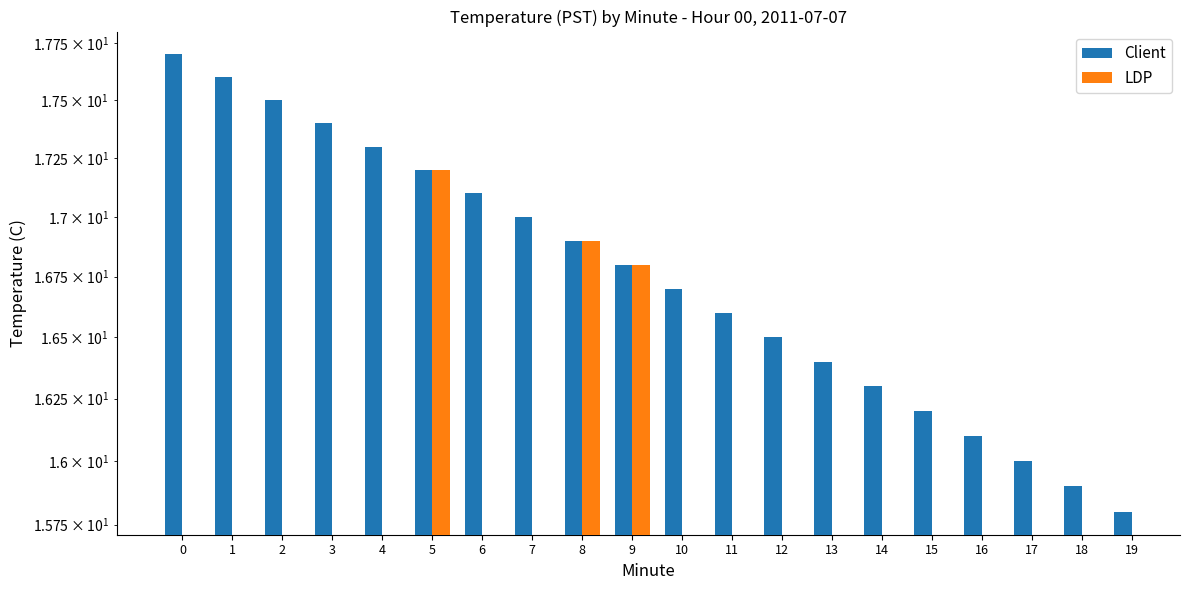

Rank the categories by value from lowest to highest.

19, 18, 17, 16, 15, 14, 13, 12, 11, 10, 9, 8, 7, 6, 5, 4, 3, 2, 1, 0